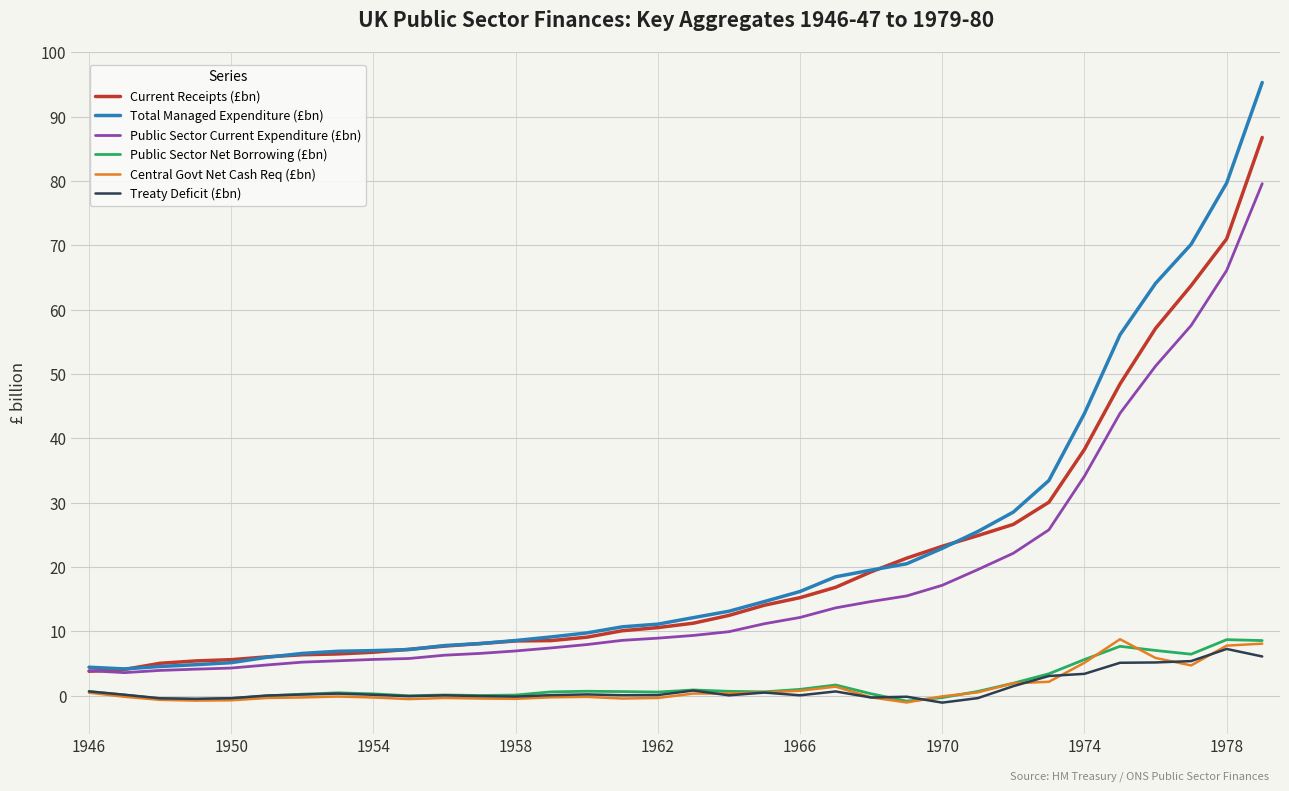

What is the lowest value of the Total Managed Expenditure (£bn) series?

4.1